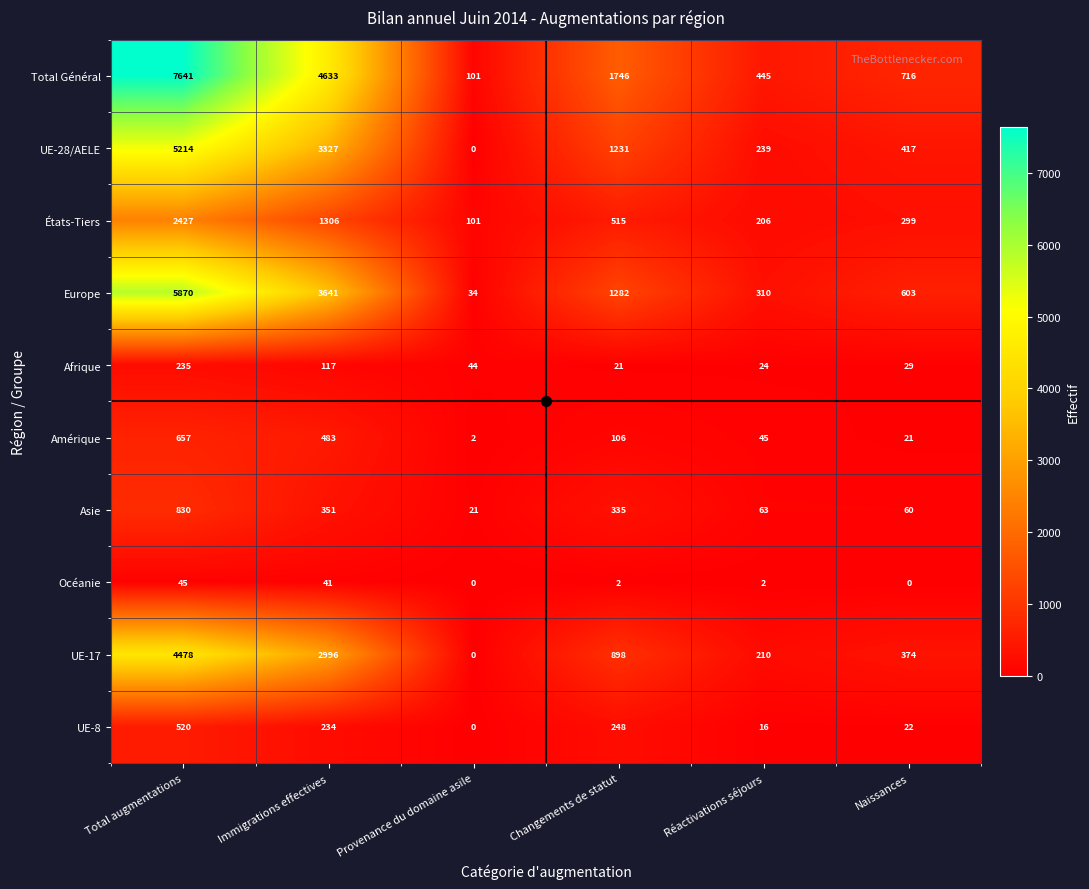

What is the difference between the Amérique values at Immigrations effectives and Réactivations séjours?

438